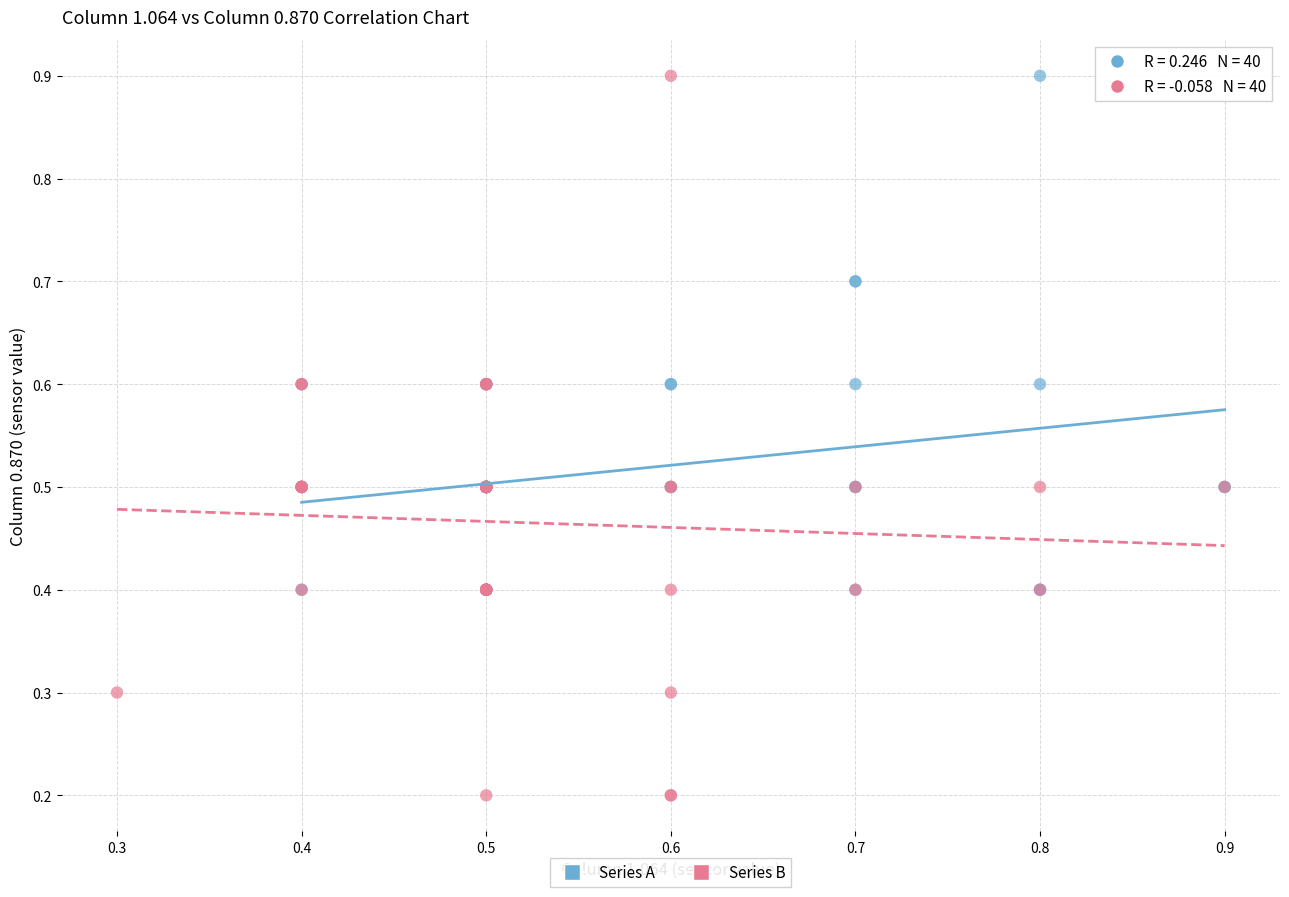

Which series has the largest Y range (max minus min)?

Series B